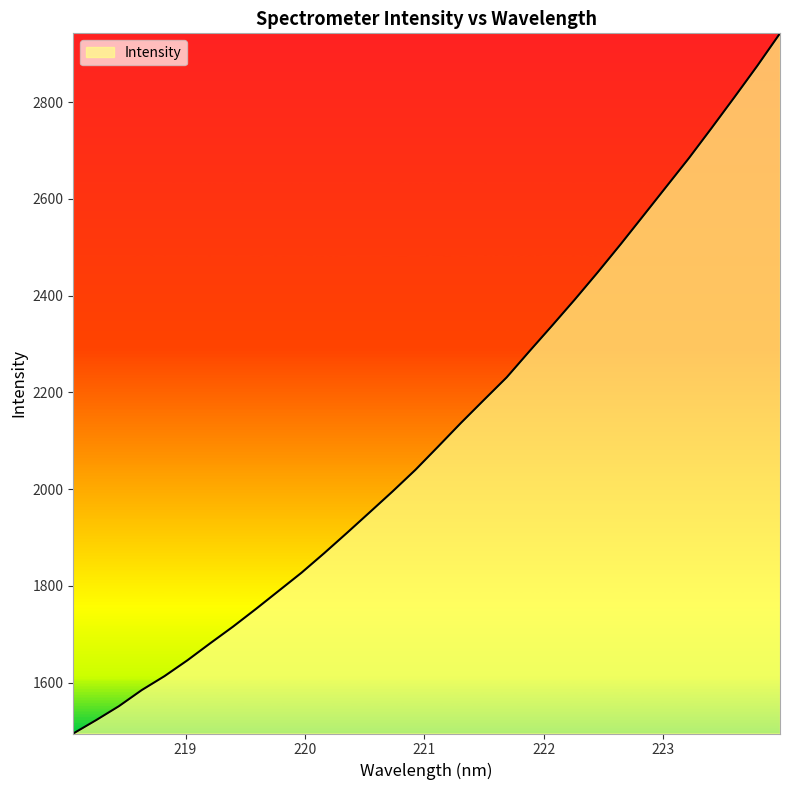

What is the maximum value shown in the chart?

2942.4